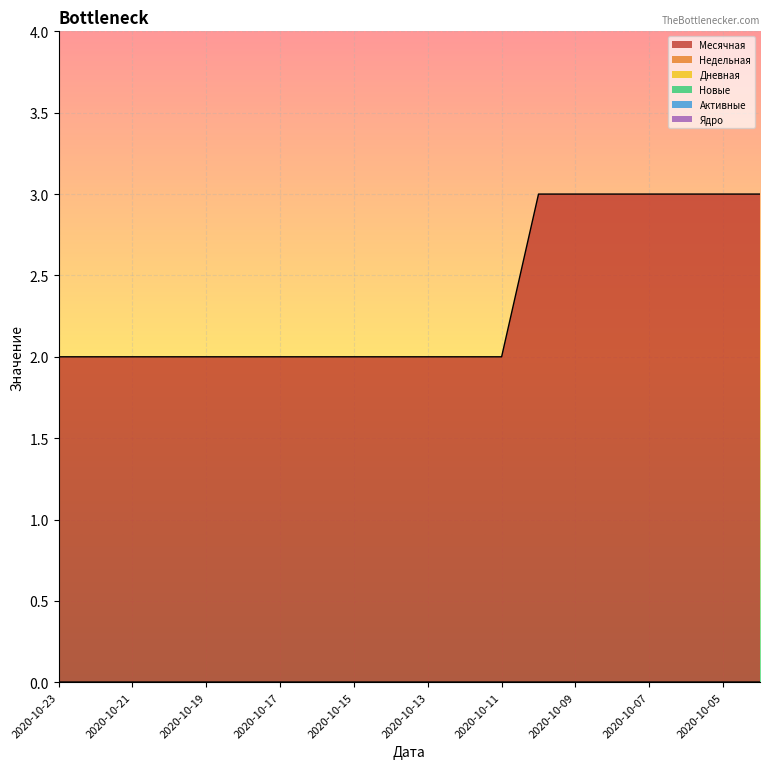

List the series in order of their peak value, lowest first.

Недельная, Дневная, Новые, Активные, Ядро, Месячная